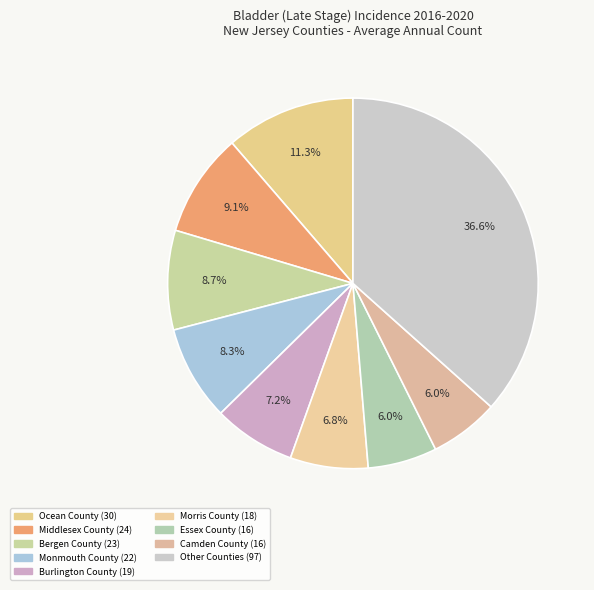

How many segments does this pie chart have?

9